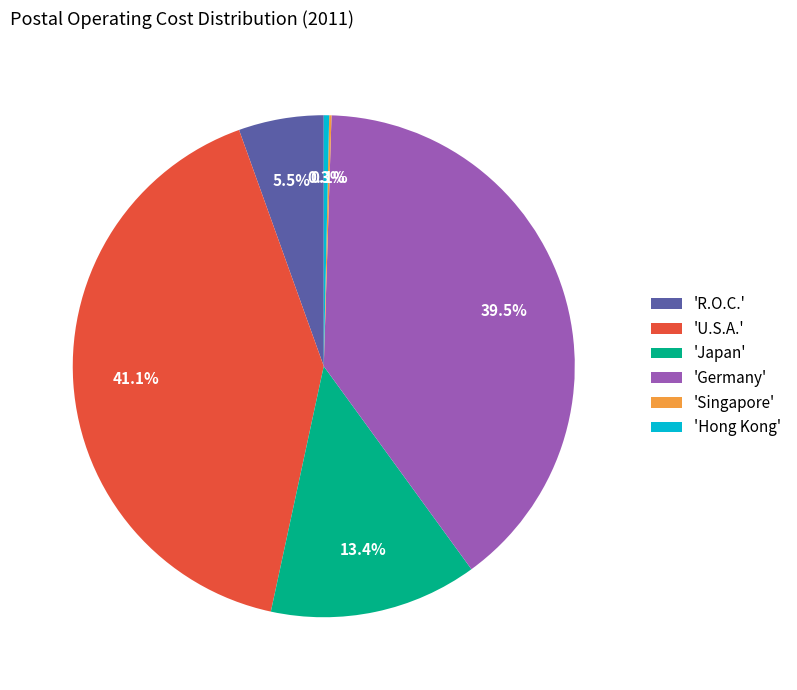

Which category has the biggest portion of the pie?

'U.S.A.'